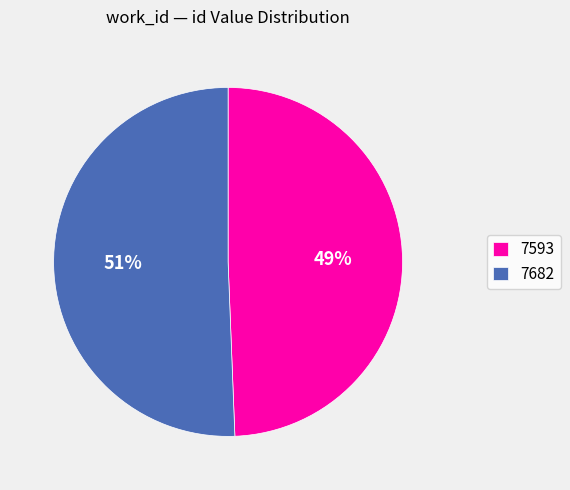

Combined, do 7593 and 7682 account for over 50%?

Yes